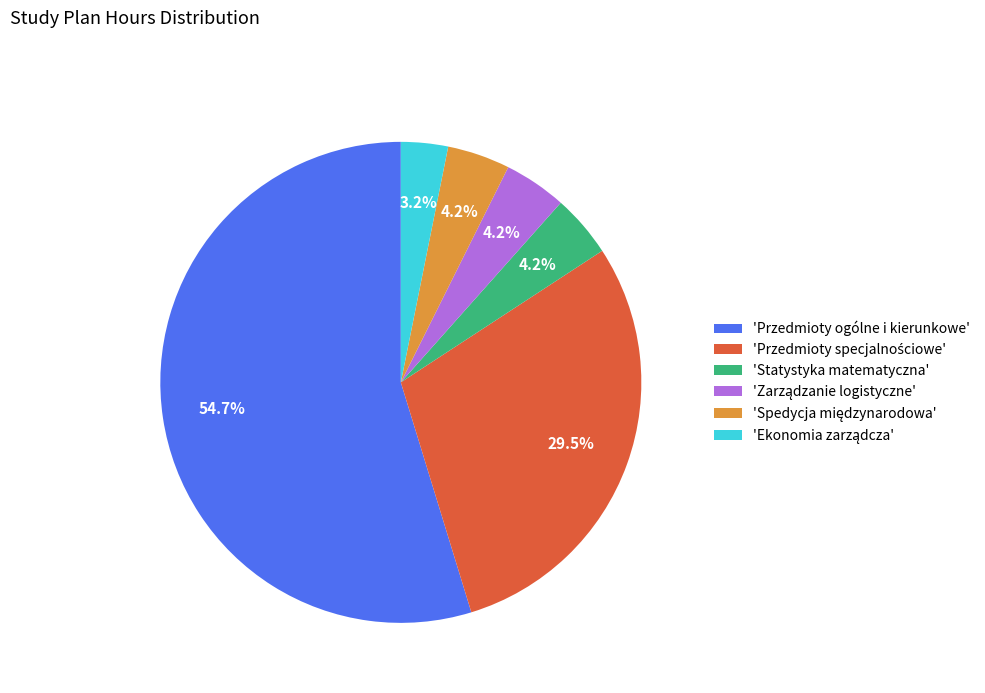

How much of the chart is everything except 'Przedmioty ogólne i kierunkowe'?

45.3%